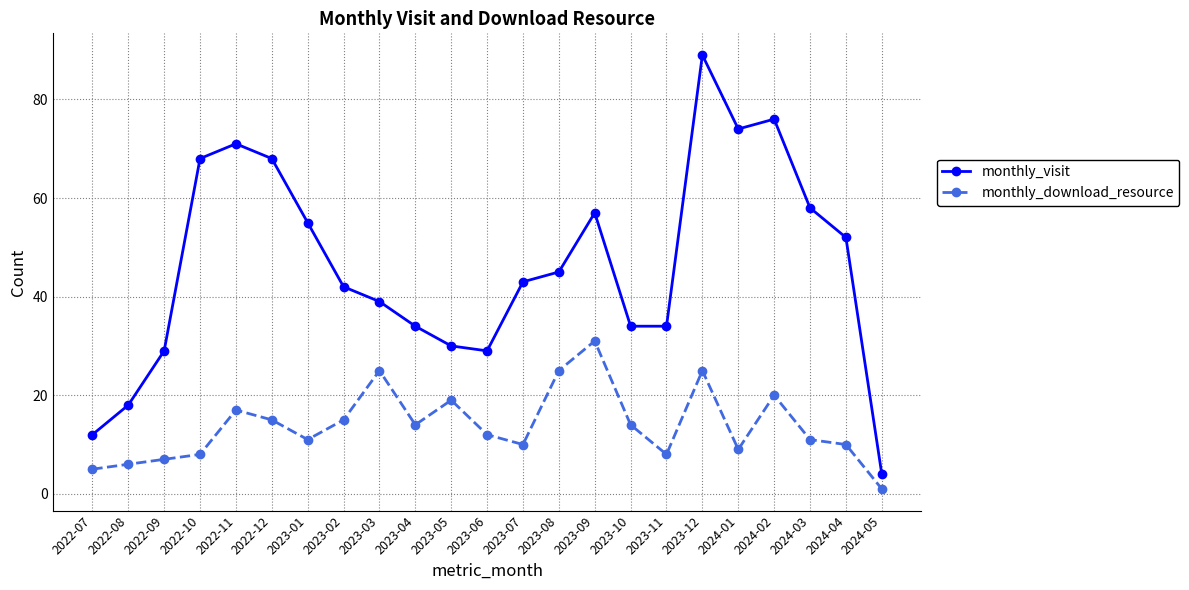

At which label does monthly_visit first exceed 43?

2022-10